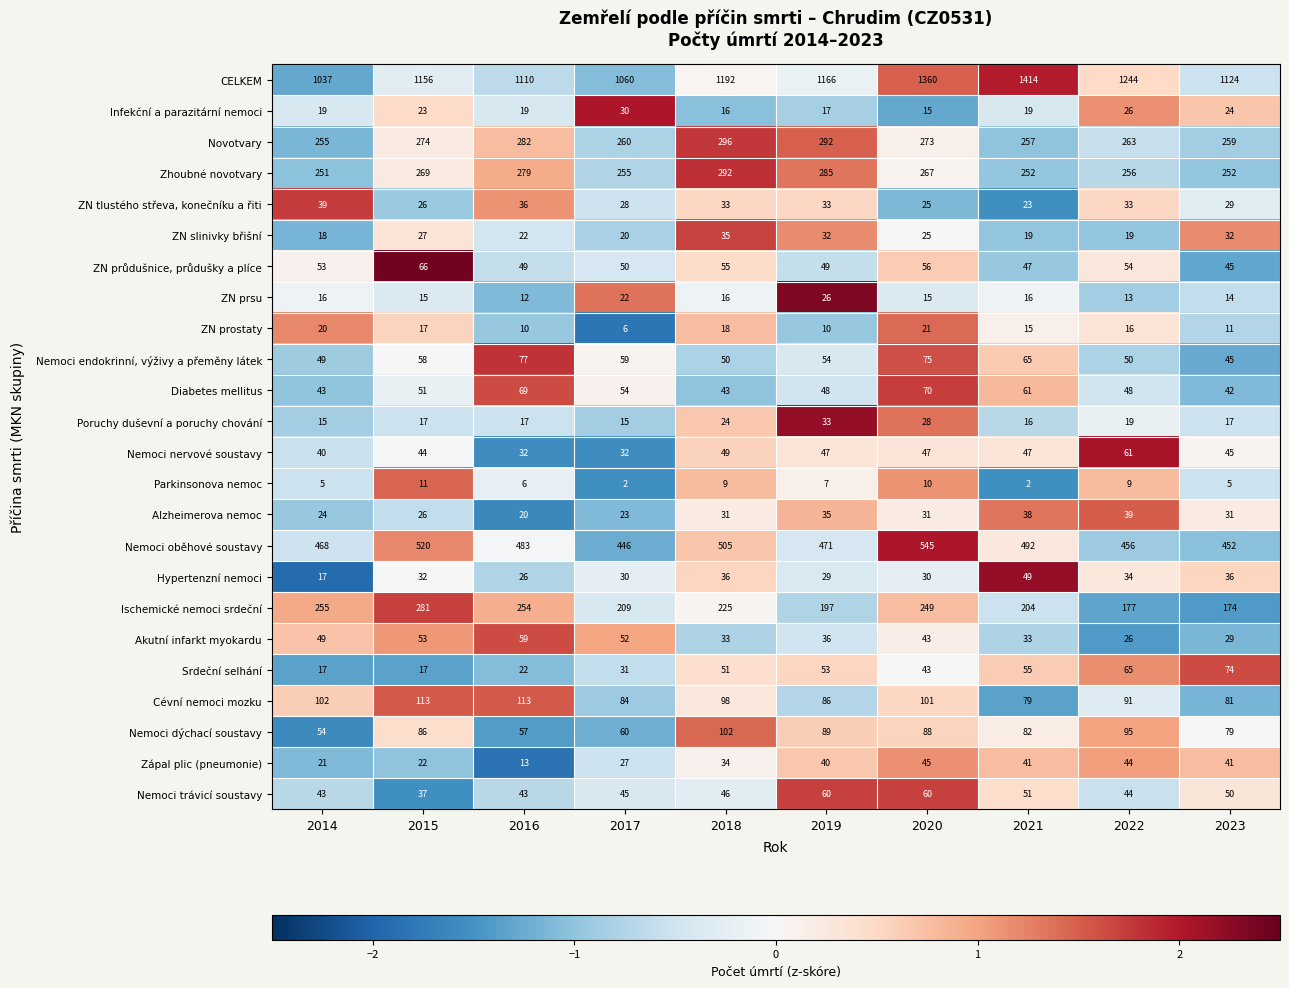

At which category does the chart reach its peak across all series?

2021